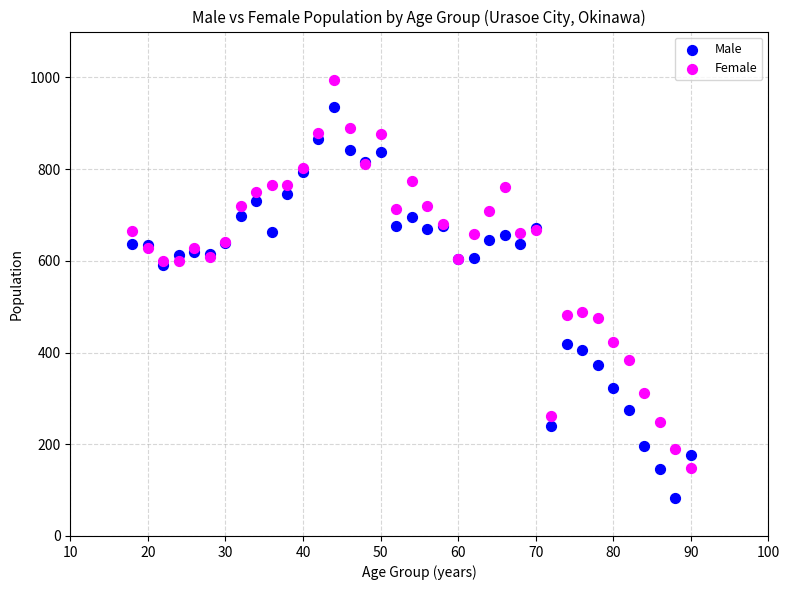

Which series reaches the maximum Y coordinate?

Female